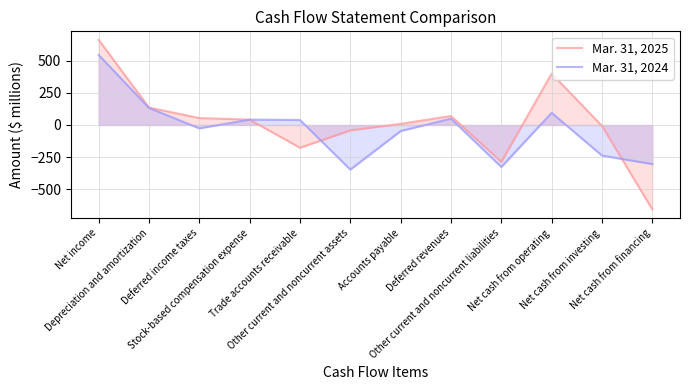

What is the maximum value for Mar. 31, 2024?

546